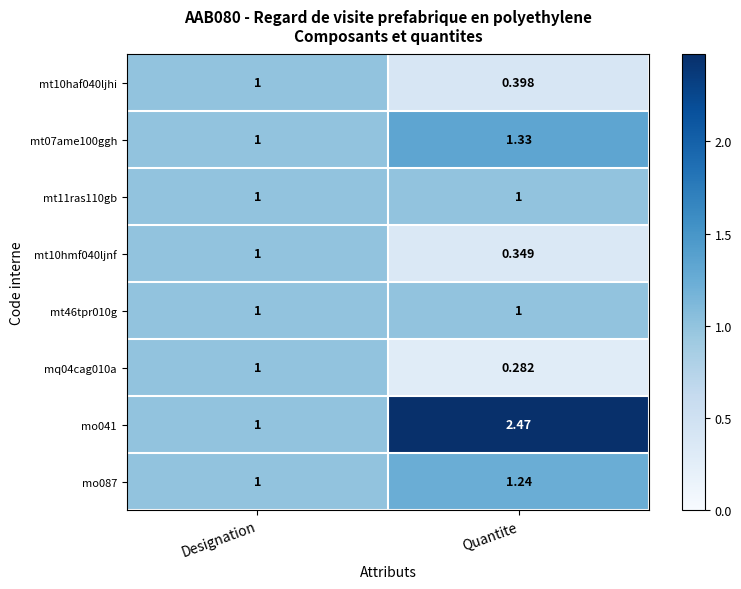

Is the value of mo041 at Quantite greater than the value of mt07ame100ggh at Designation?

Yes